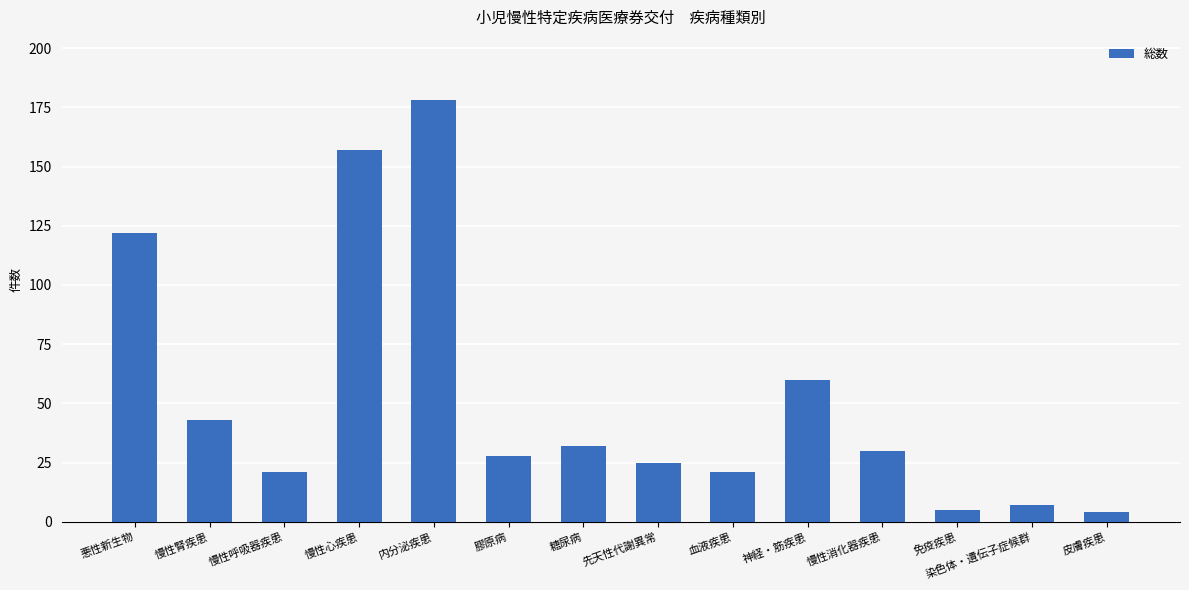

The value at 糖尿病 is 22. True or false?

False